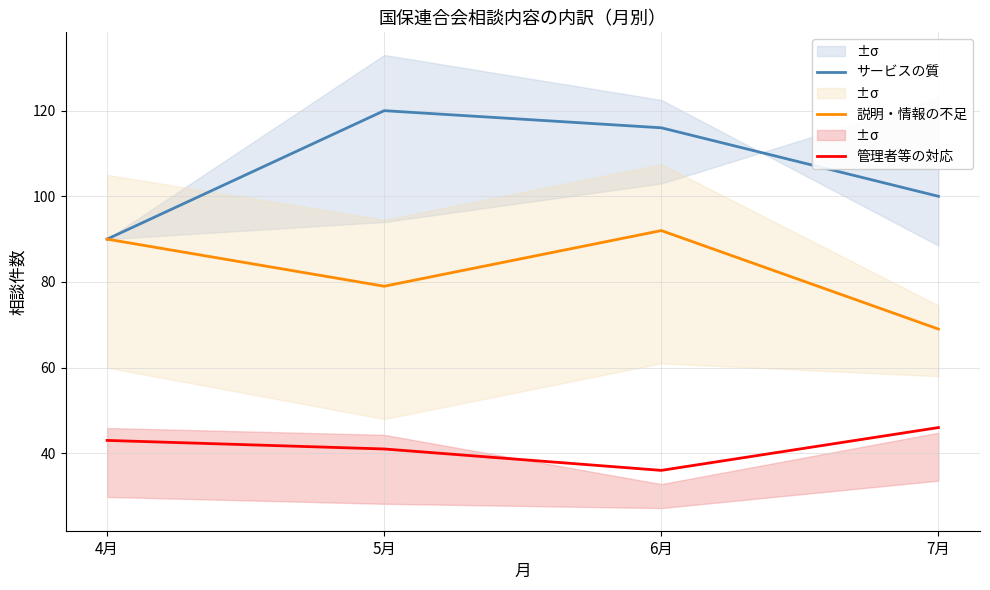

Reading left to right, transcribe all the data shown in this chart.

サービスの質: 4月=90	5月=120	6月=116	7月=100
説明・情報の不足: 4月=90	5月=79	6月=92	7月=69
管理者等の対応: 4月=43	5月=41	6月=36	7月=46